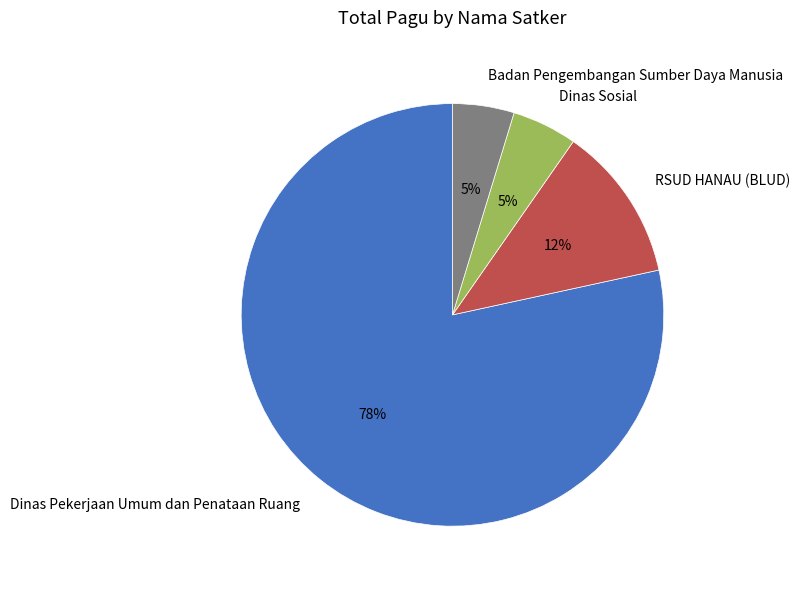

What is the largest slice in the pie chart?

Dinas Pekerjaan Umum dan Penataan Ruang